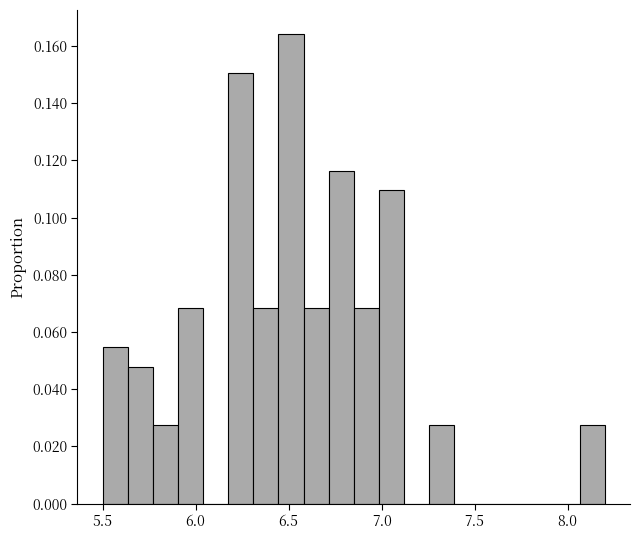

Read against the x-axis, roughly where is the centre of the tallest bar?

6.50